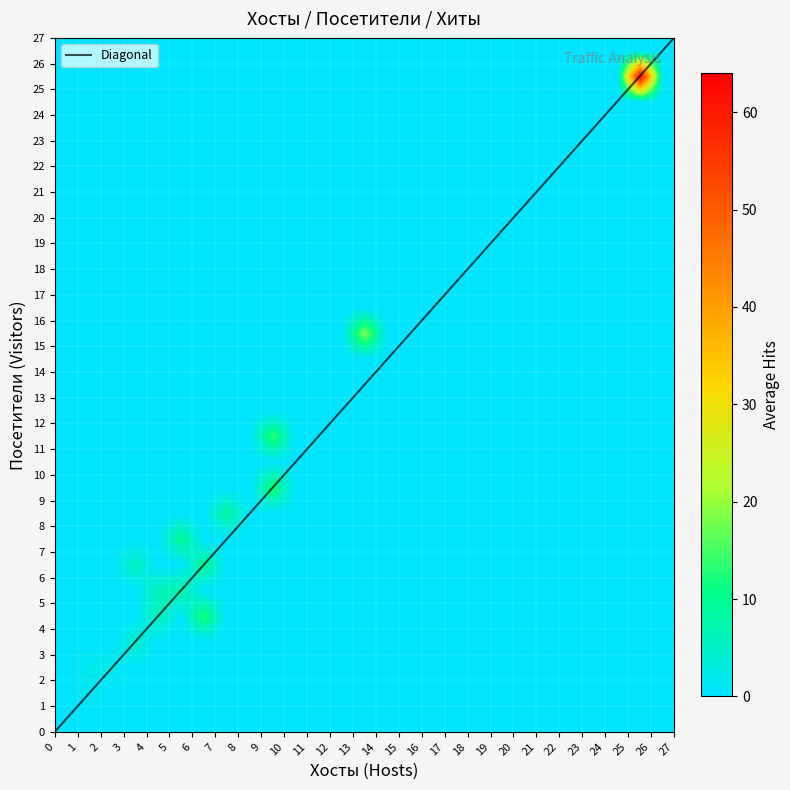

At how many categories does at least one series exceed 37?

1